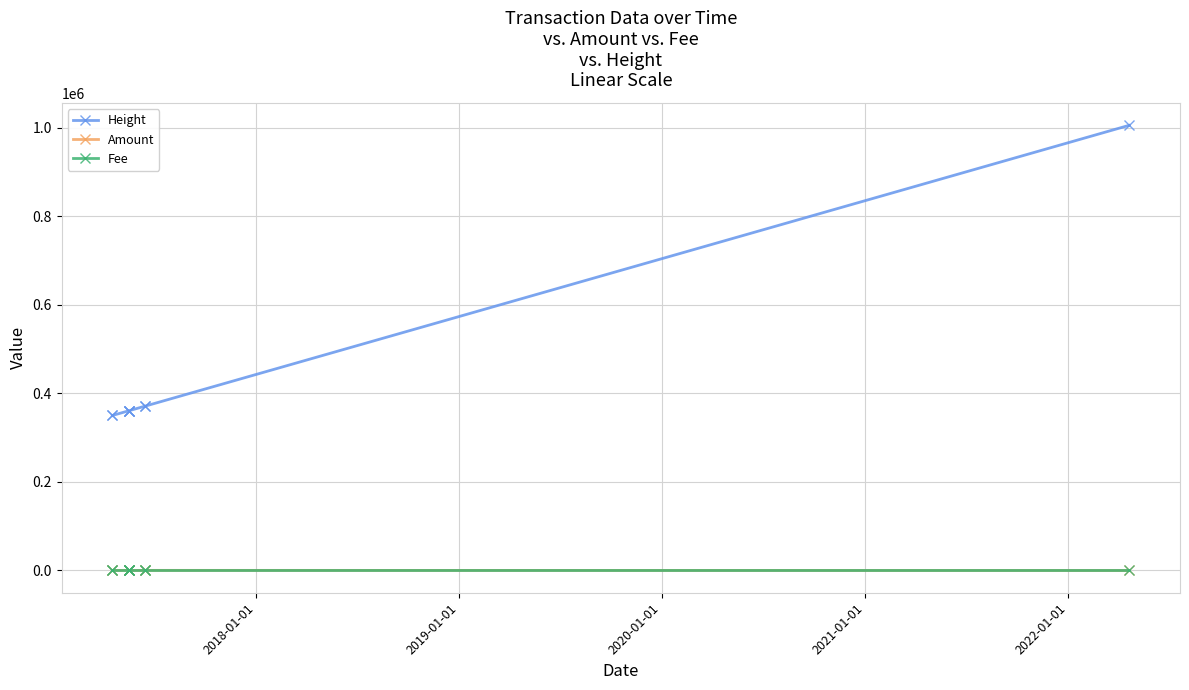

How many data points in Height are less than 360666?

4